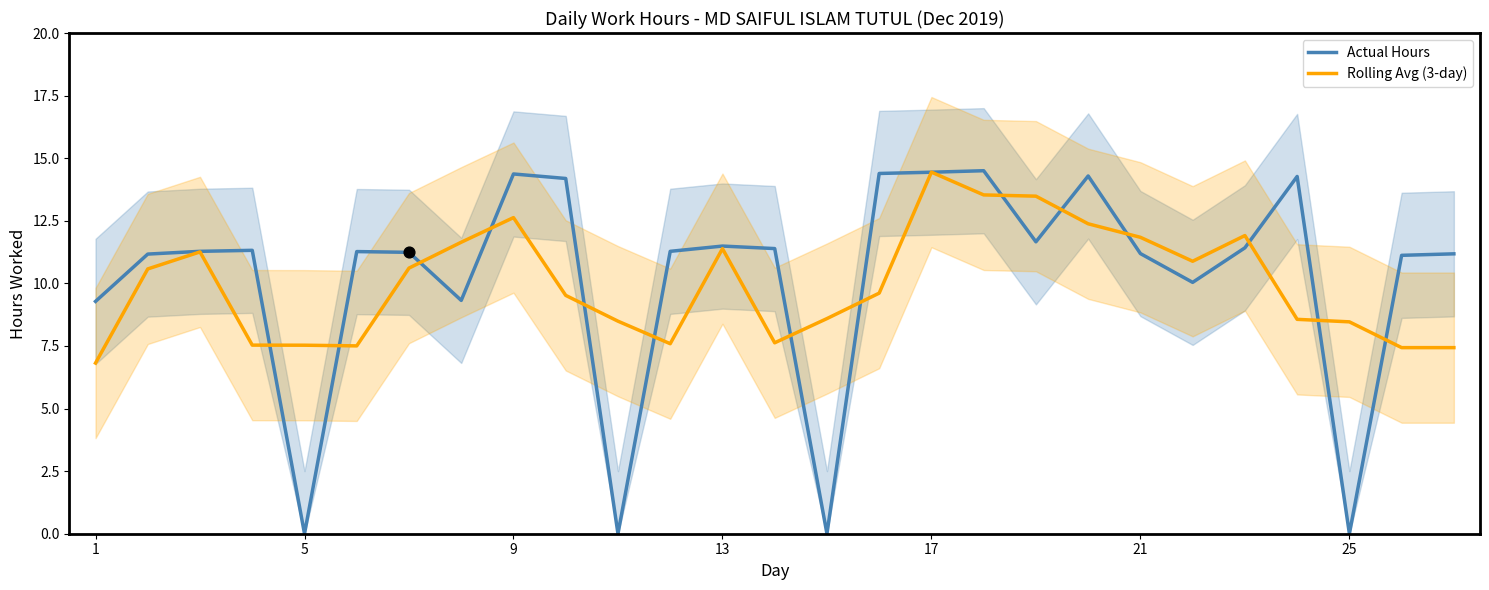

Which series reaches the minimum Y coordinate?

Actual Hours